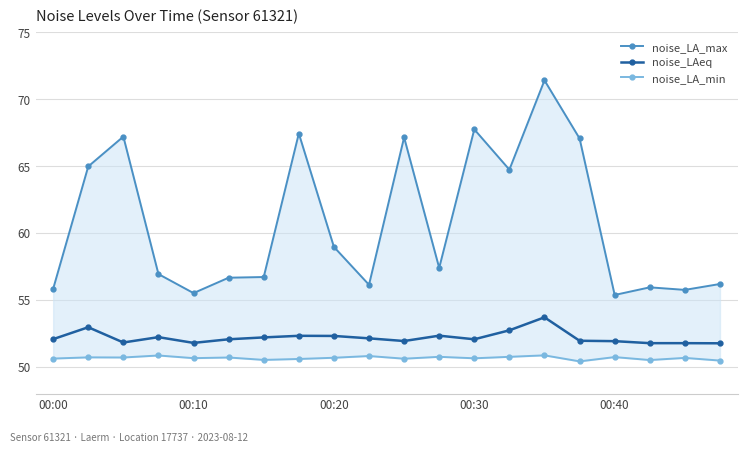

What is the spread (max minus min) of values at 18?

5.1